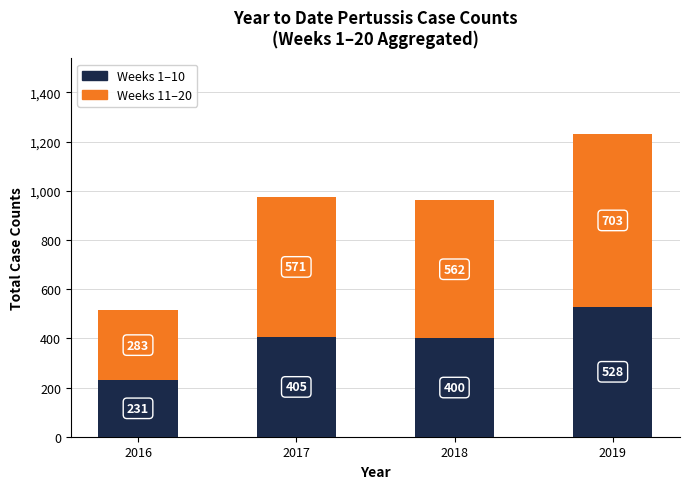

At which label does Weeks 1–10 reach its minimum?

2016